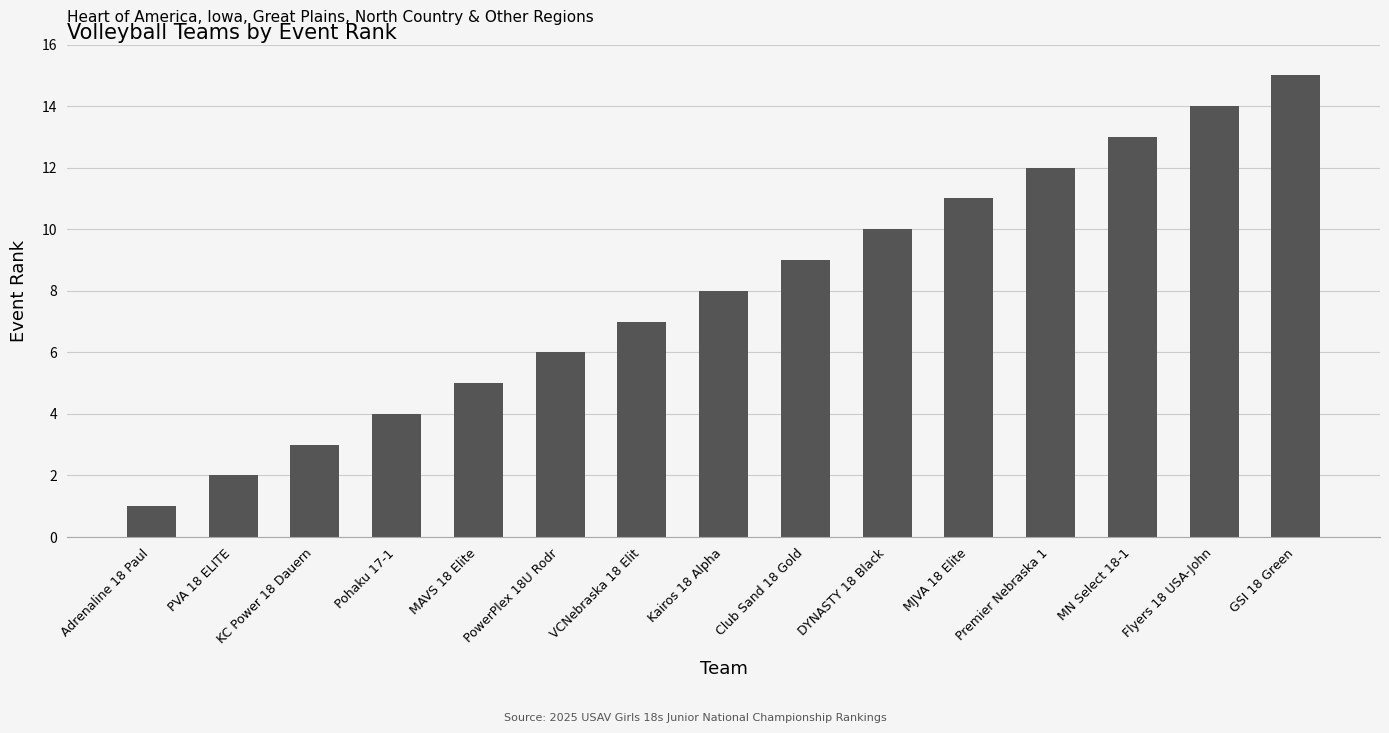

What is the sum of all values?

120